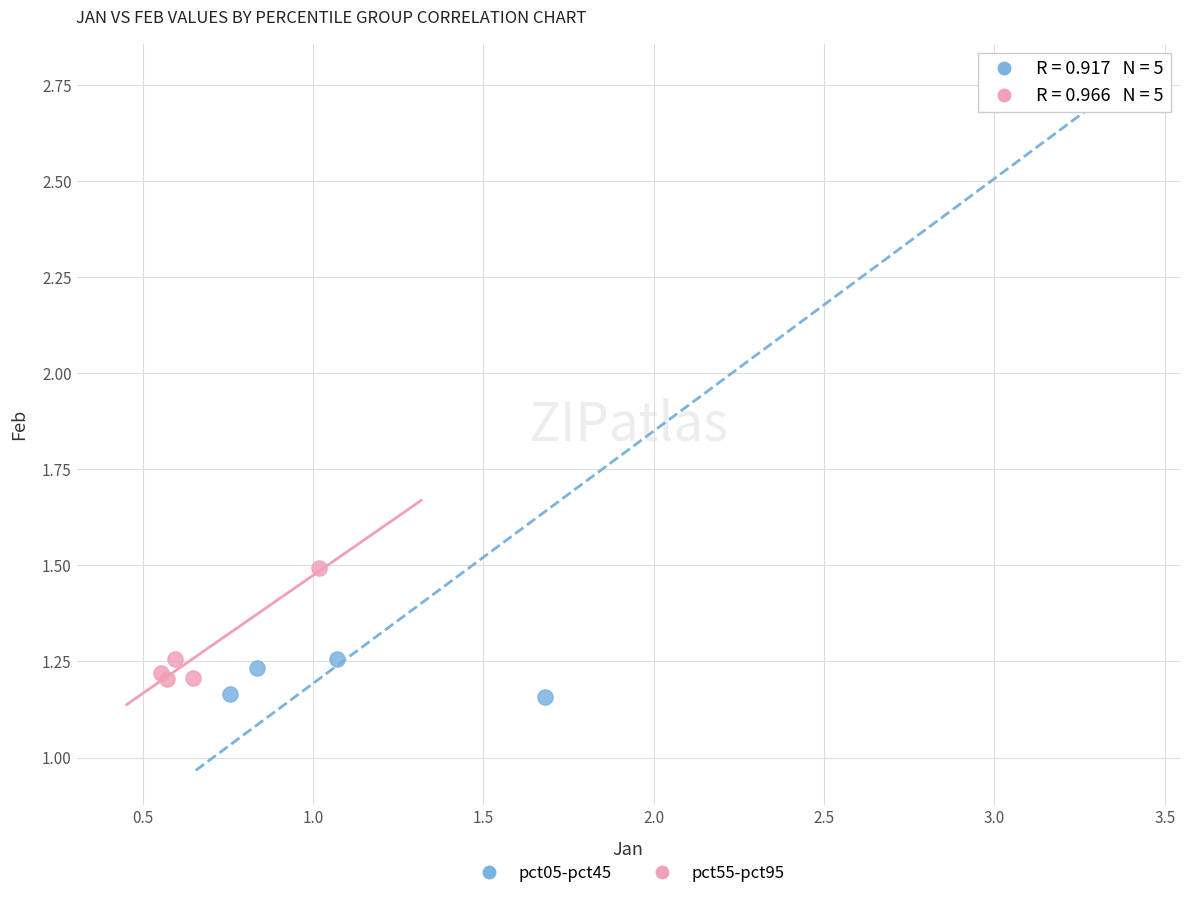

Which series has the widest spread of Y values?

pct05-pct45